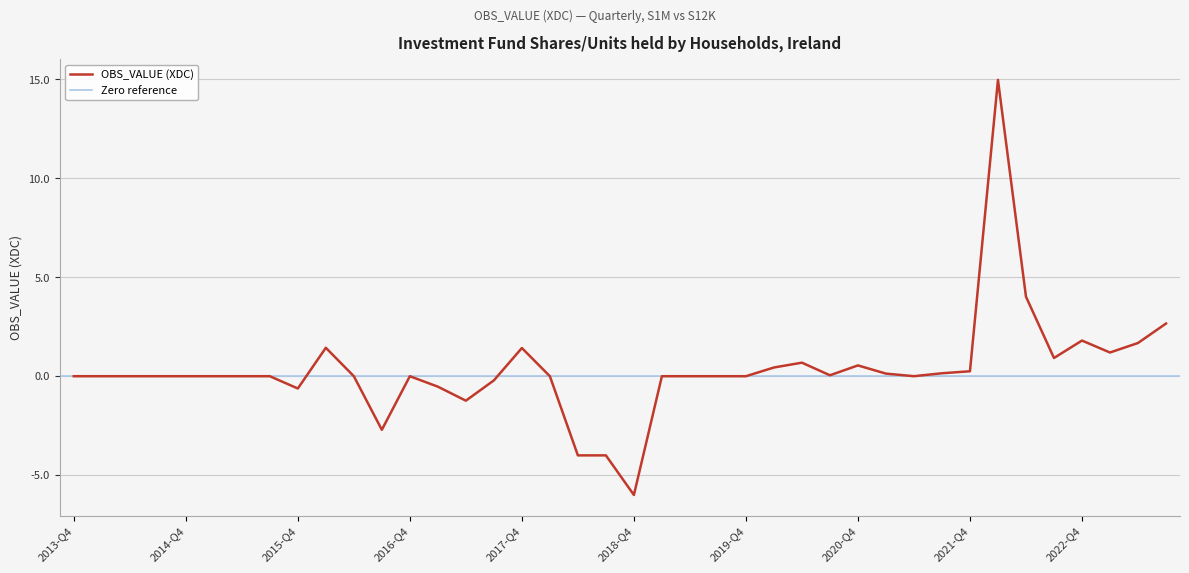

What is the average value?

0.3